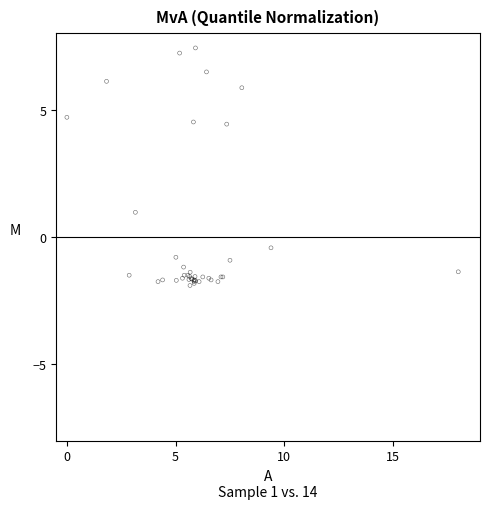

What Y value in the scatter plot is closest to 2?

1.0